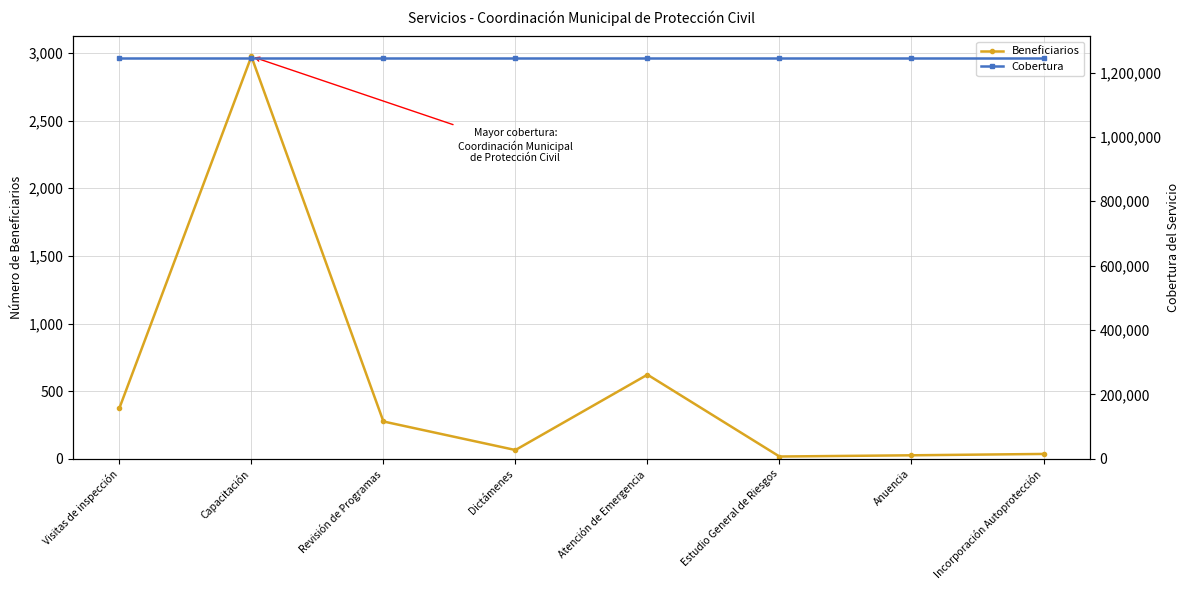

What value does the Beneficiarios series have at Capacitación, to the nearest 50?

2950